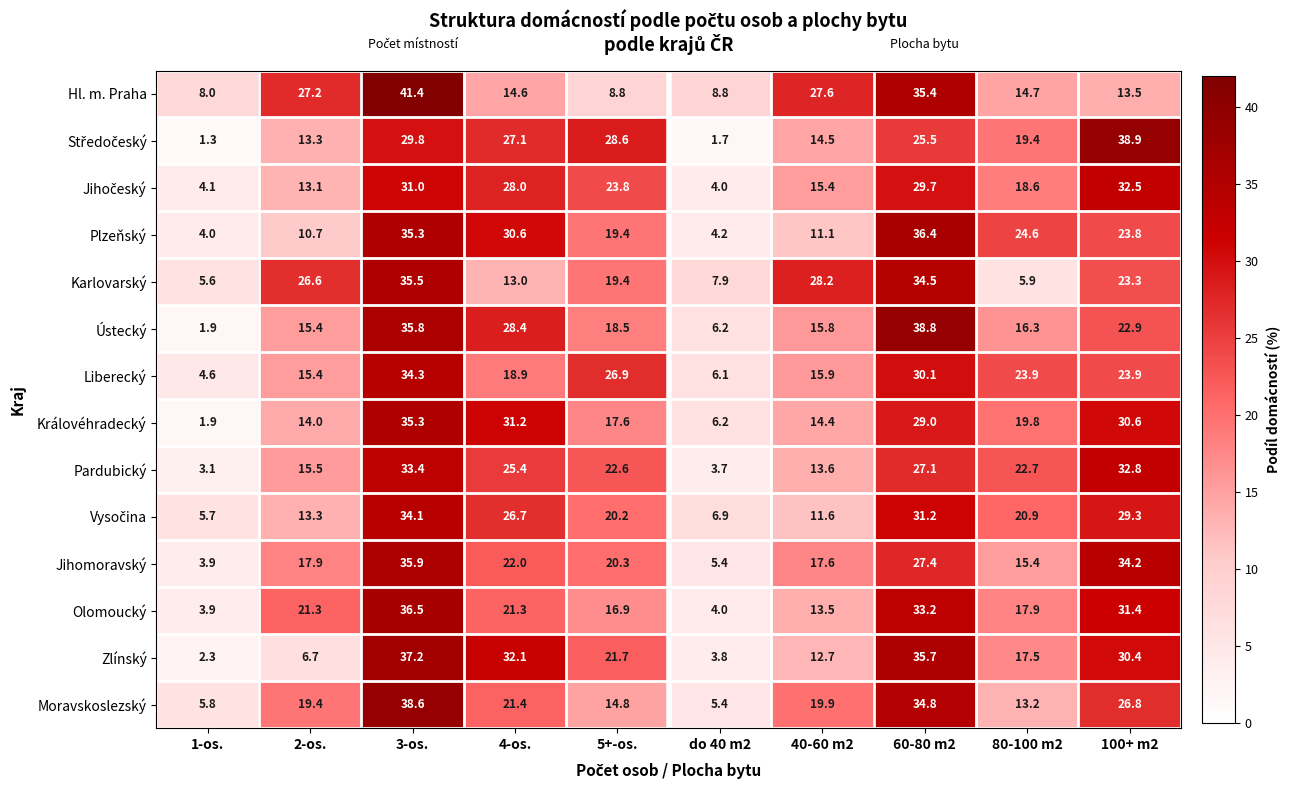

At how many categories does at least one series exceed 19?

8